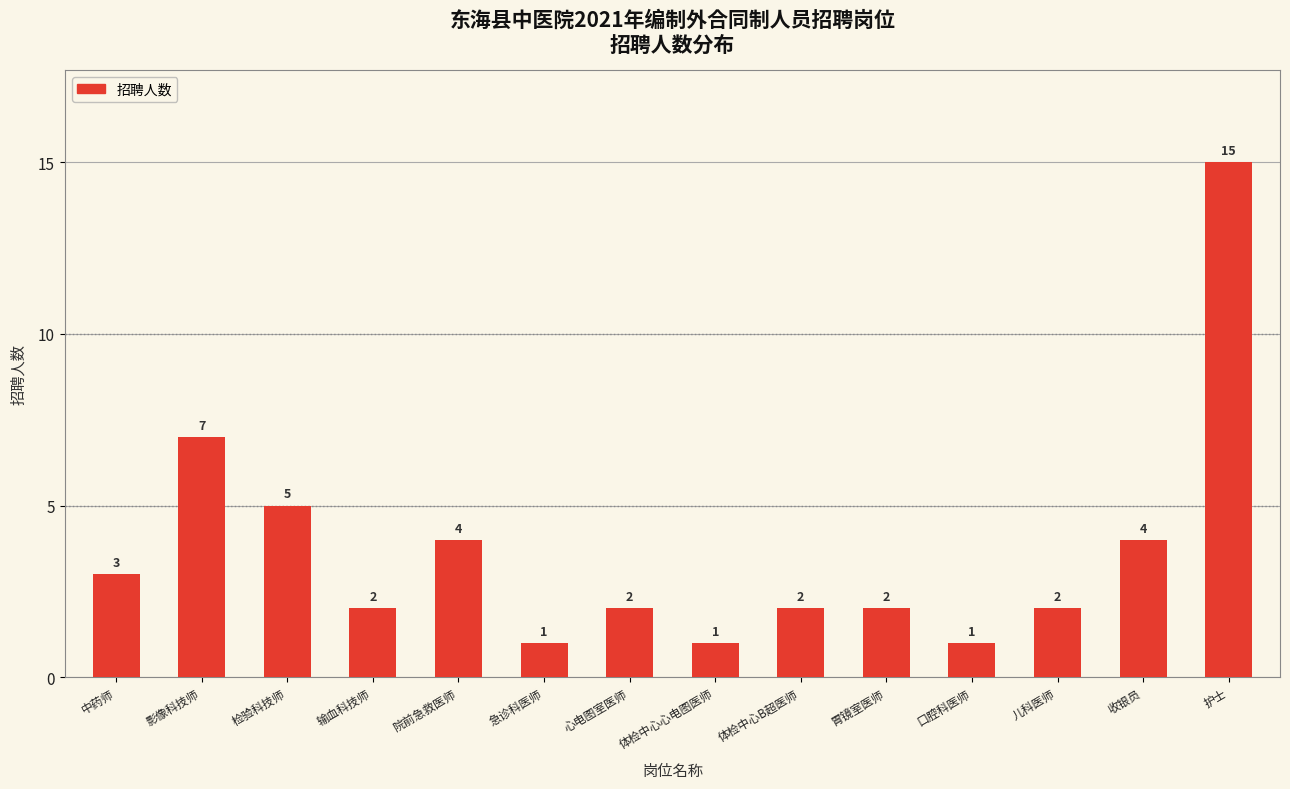

Reading left to right, what are all the values shown in this chart?

3	7	5	2	4	1	2	1	2	2	1	2	4	15